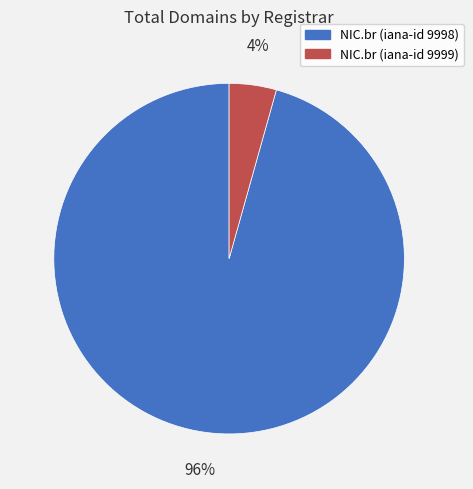

Count the number of slices in the pie.

2